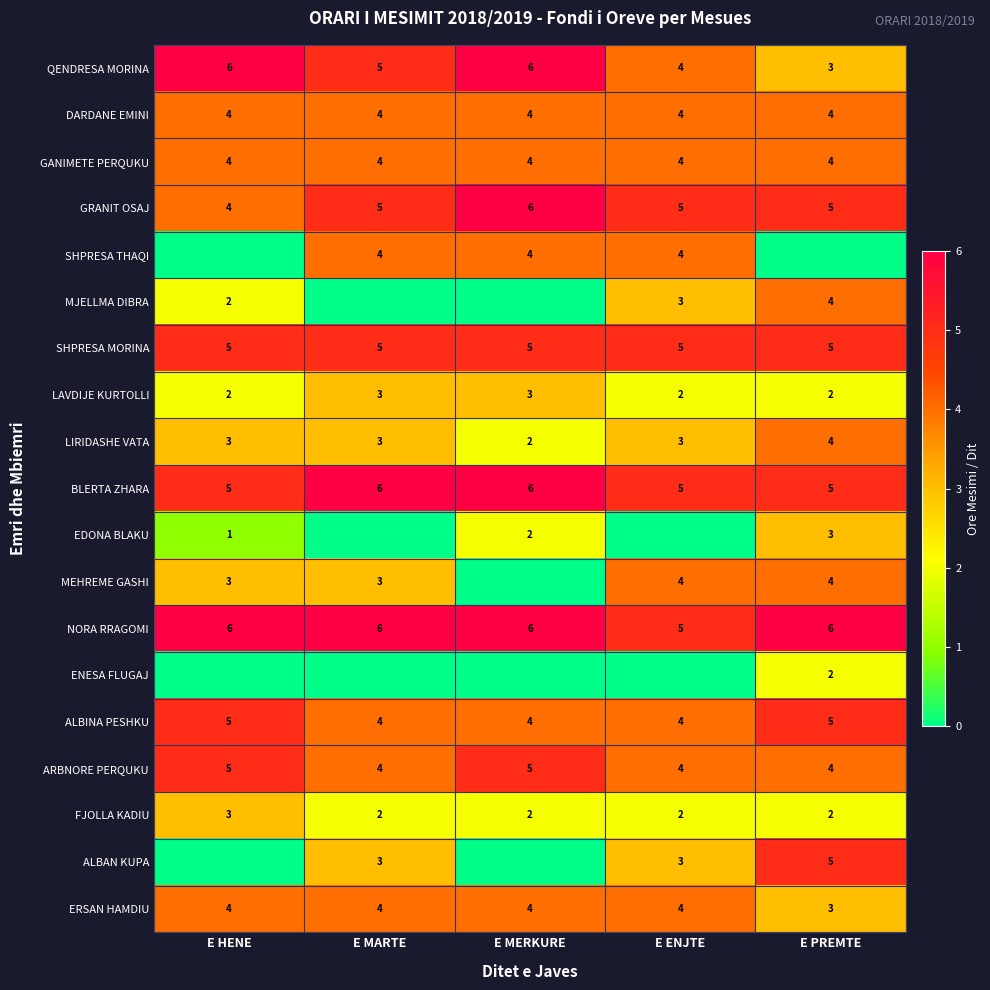

What is the sum of the NORA RRAGOMI values at E MERKURE and E HENE?

12